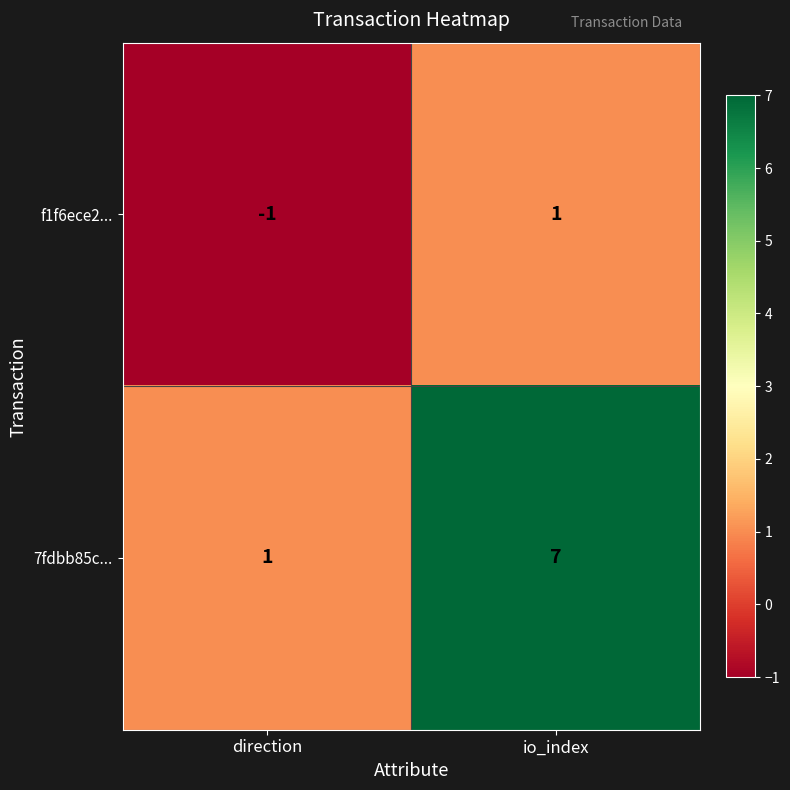

Reading left to right, list all the values displayed in this chart.

f1f6ece2...: -1	1
7fdbb85c...: 1	7